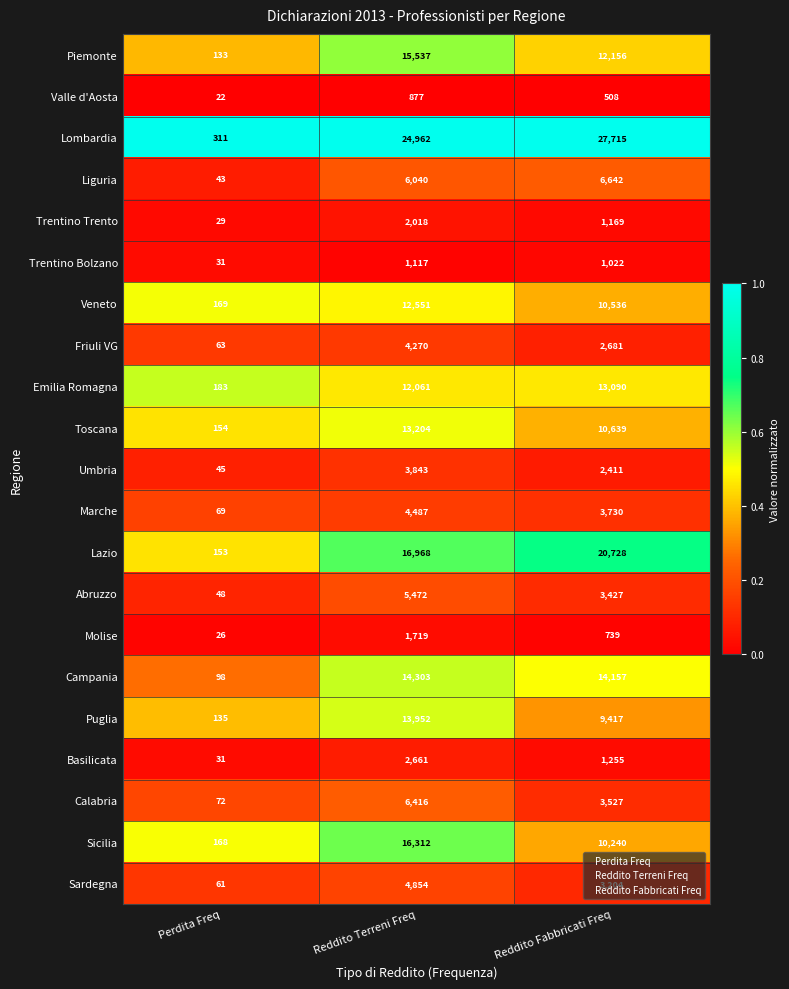

Between Reddito Terreni Freq and Reddito Fabbricati Freq, which series saw the biggest shift?

Sicilia